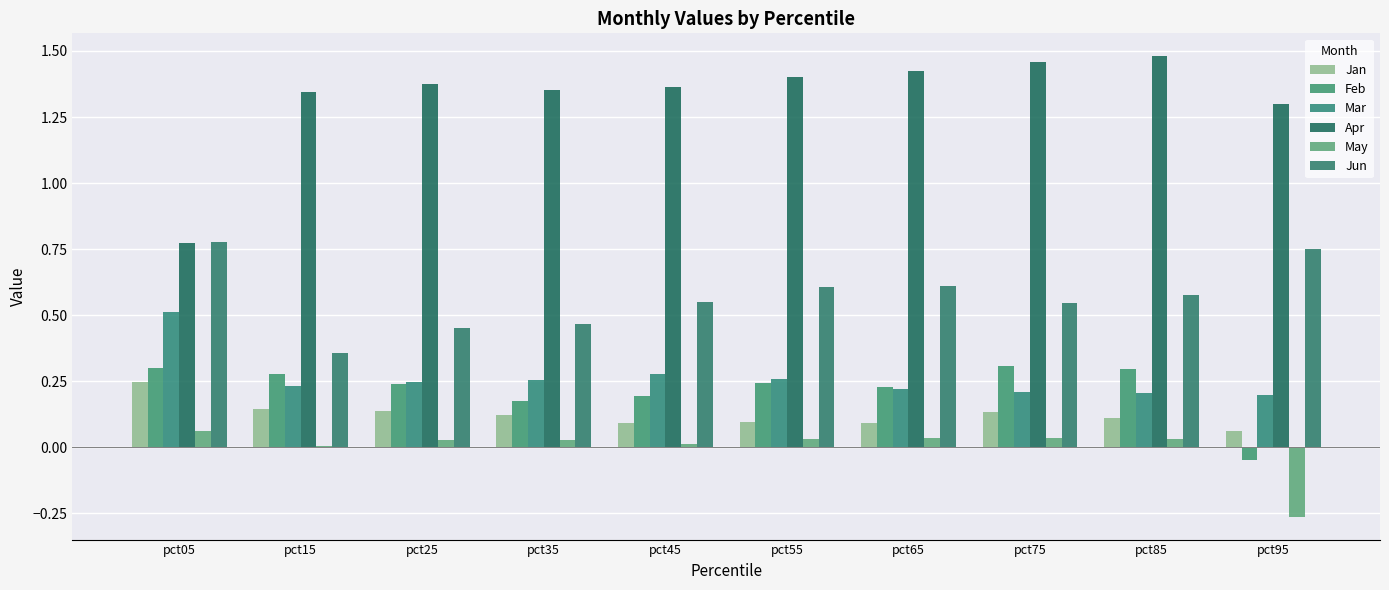

What are all the series names shown in the legend?

Jan, Feb, Mar, Apr, May, Jun